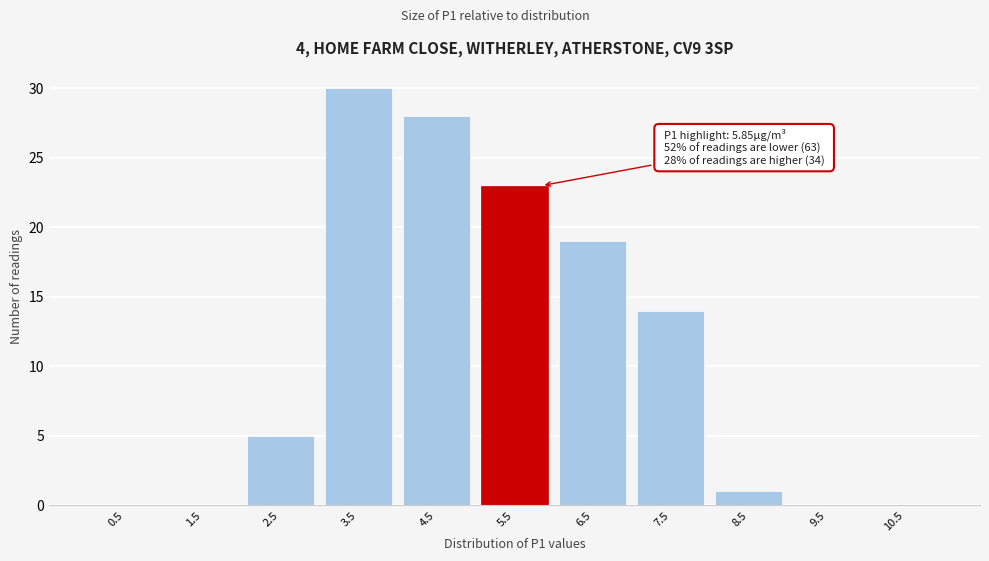

Over which range of the x-axis is the bar tallest?

3 to 4